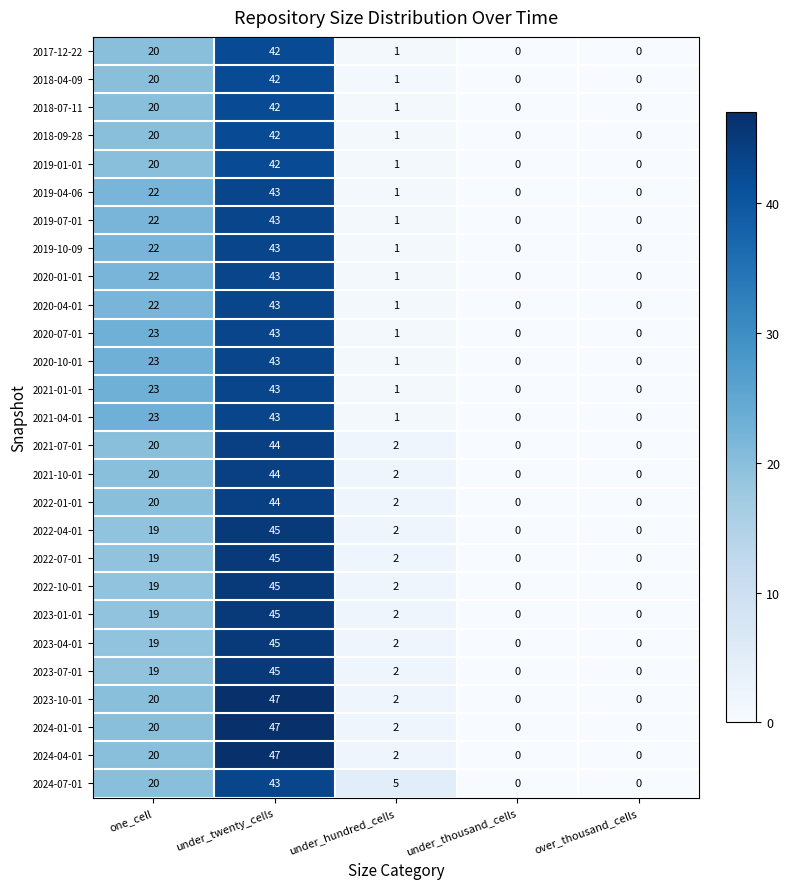

At which label is 2023-10-01 closest to 23?

one_cell